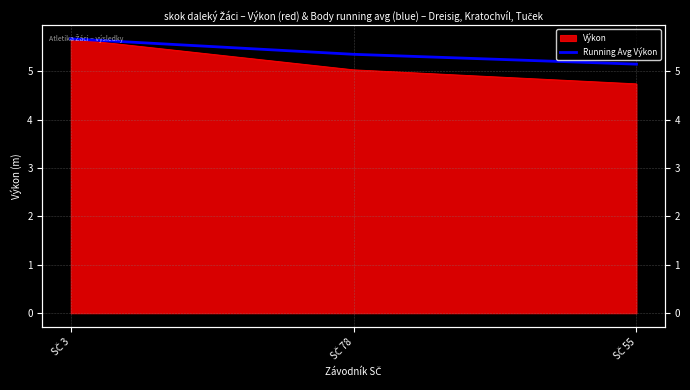

The chart shows a value of 5.1 at SČ 55. True or false?

True